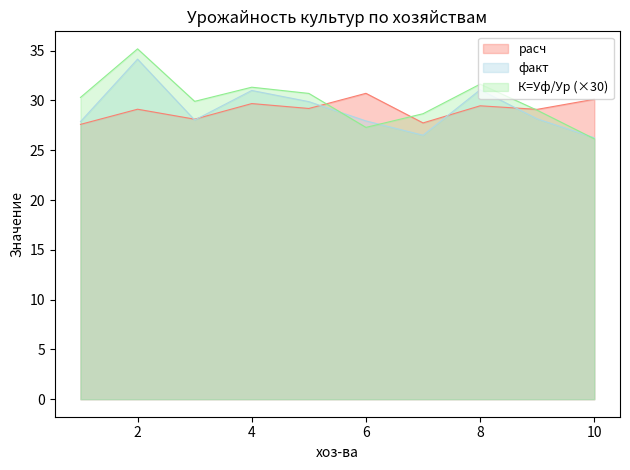

At which label does К=Уф/Ур reach its minimum?

10